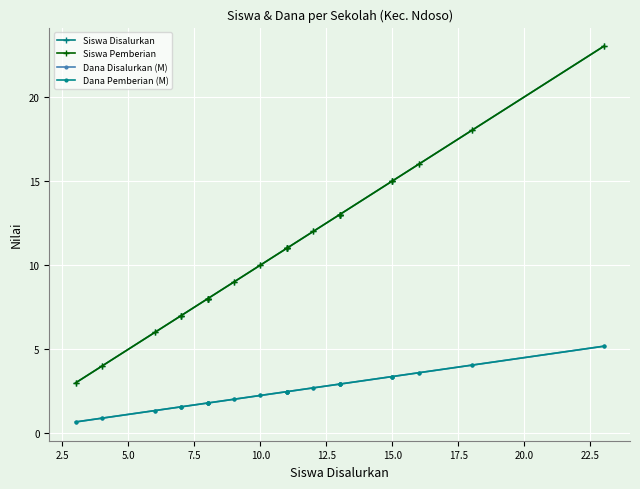

What is the difference between the highest and lowest values at 11?

8.5